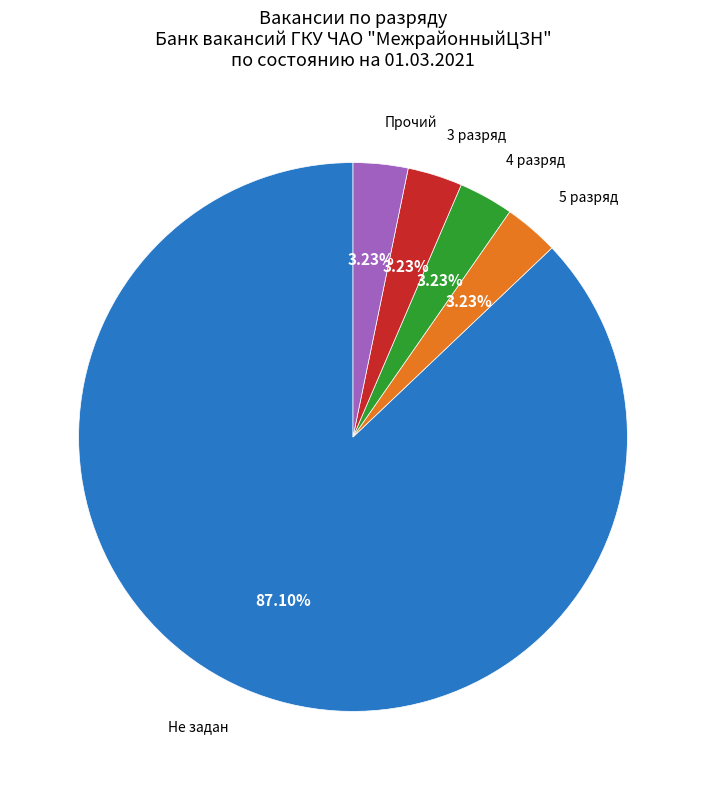

Which slice is the largest?

Не задан